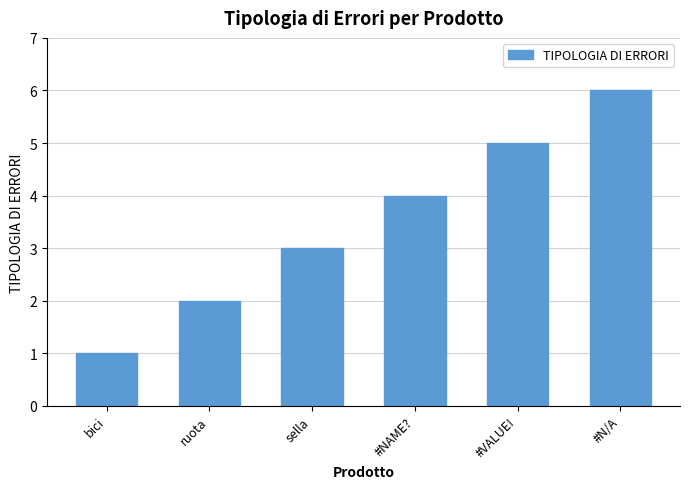

Read the value at #NAME?.

4